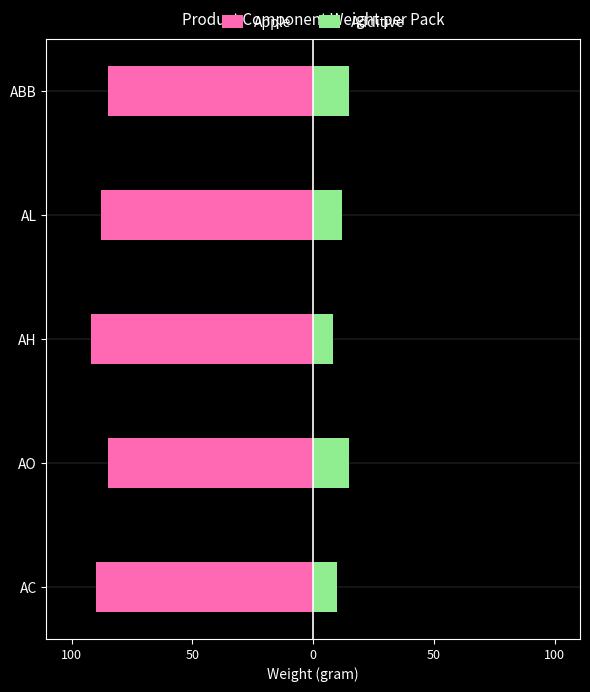

What value does the Apple series have at 0?

-92